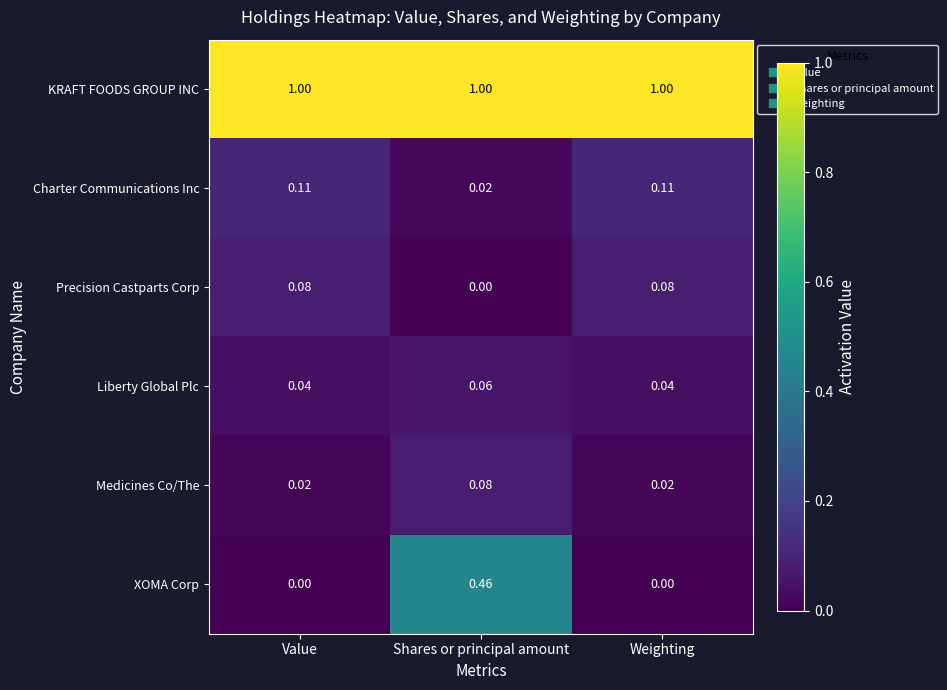

At which category is the sum across all series the highest?

Shares or principal amount